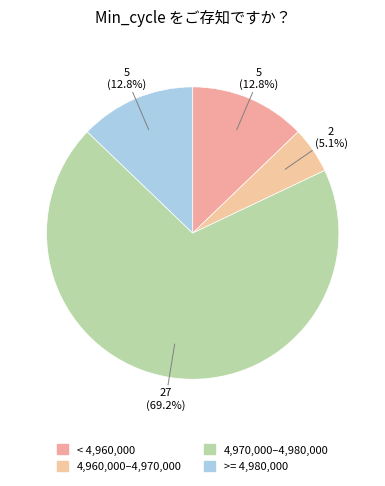

How many segments does this pie chart have?

4